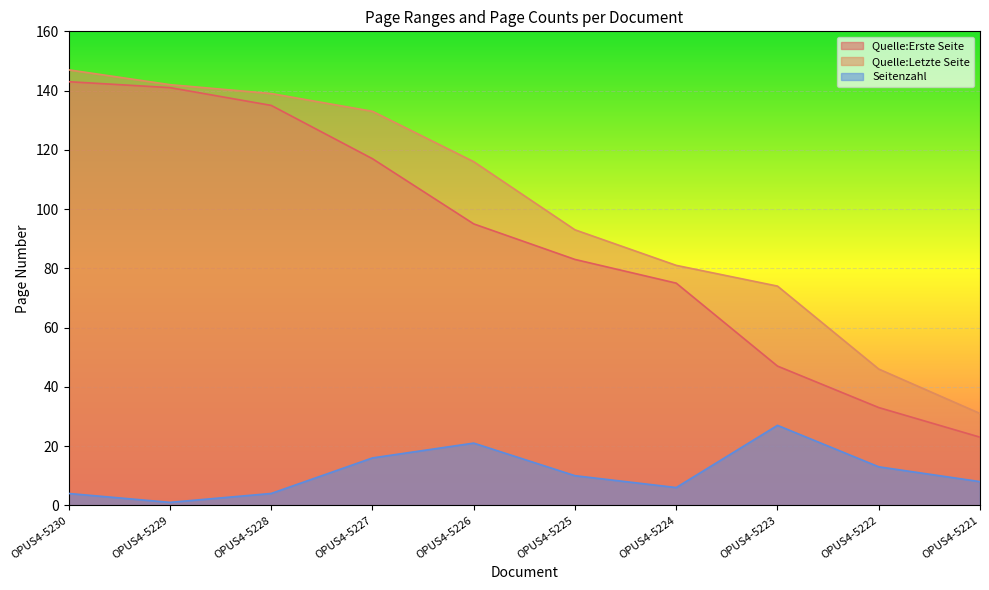

What is the average value of the Quelle:Erste Seite series?

89